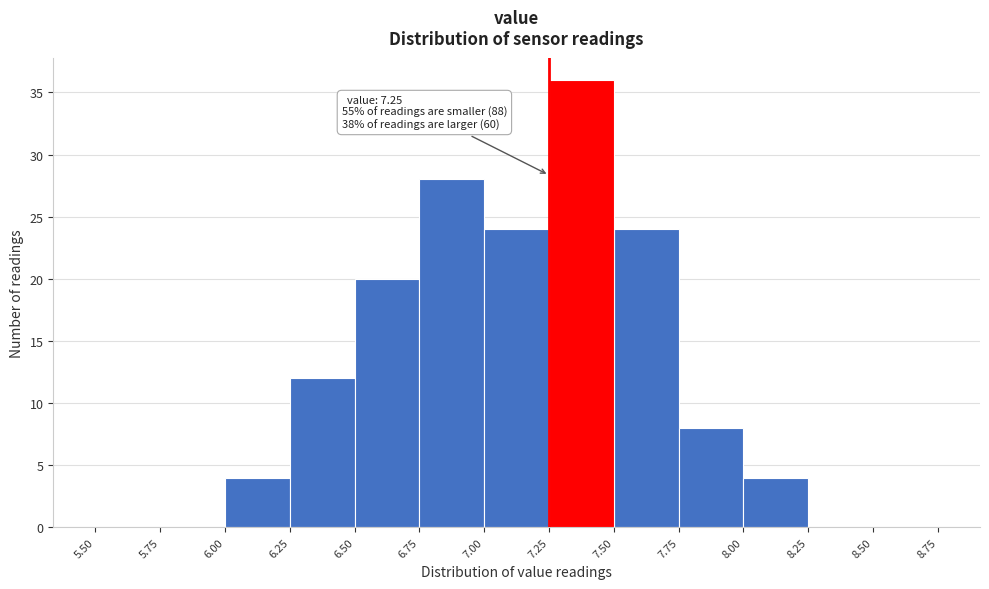

Which range on the x-axis has the tallest bar?

7.25 to 7.50